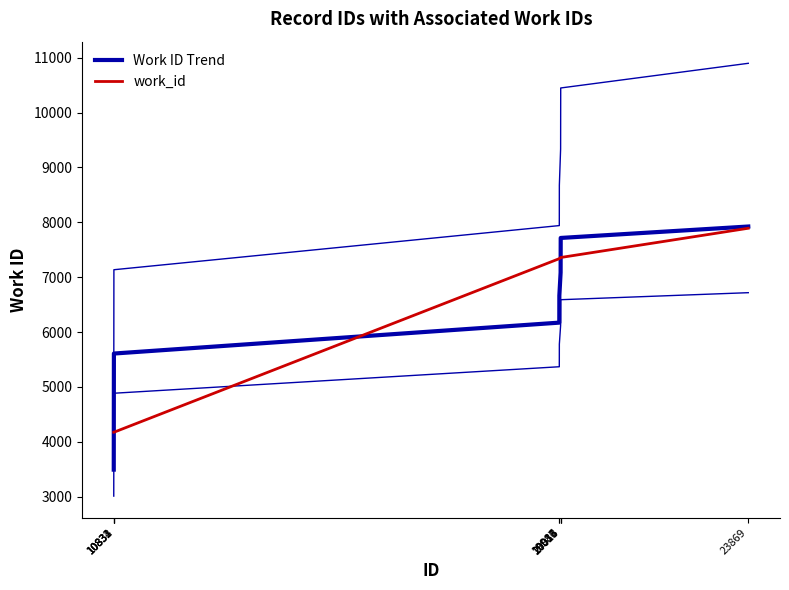

What is the highest value of the Work ID Trend series?

7923.4